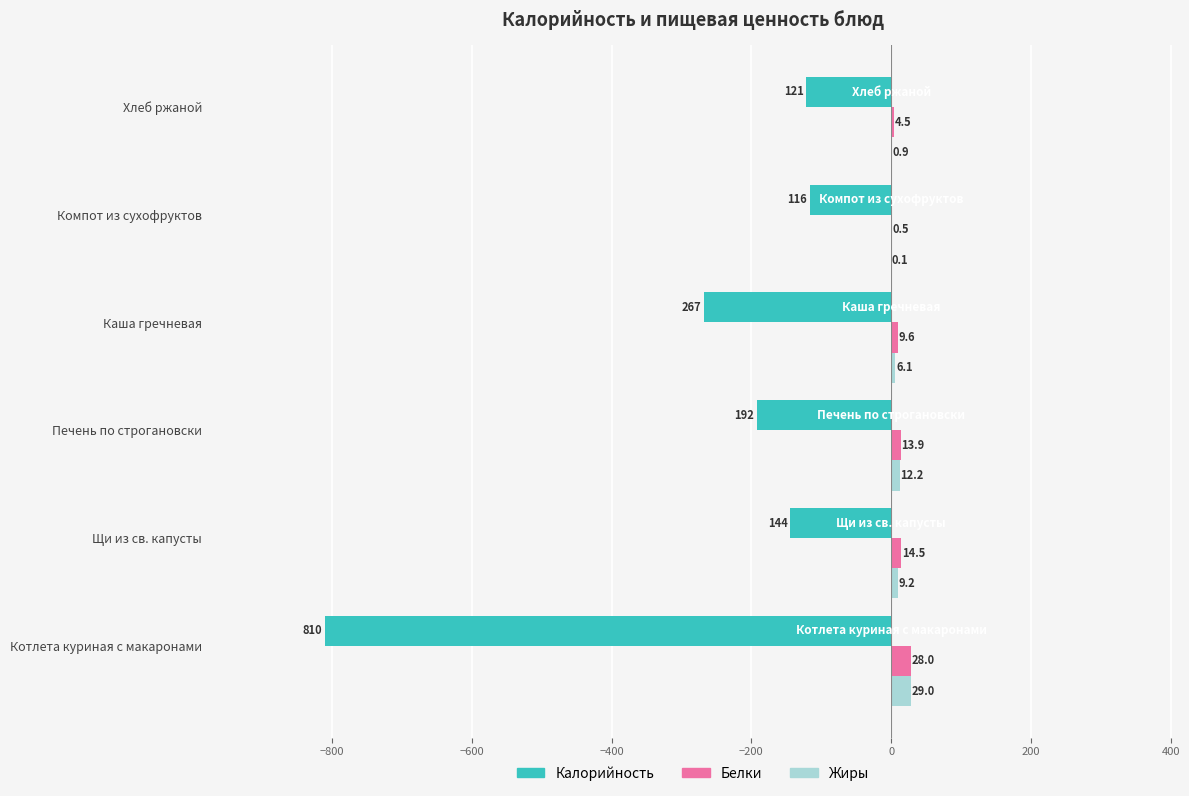

The Калорийность series shows -61.8 at Печень по строгановски. True or false?

False